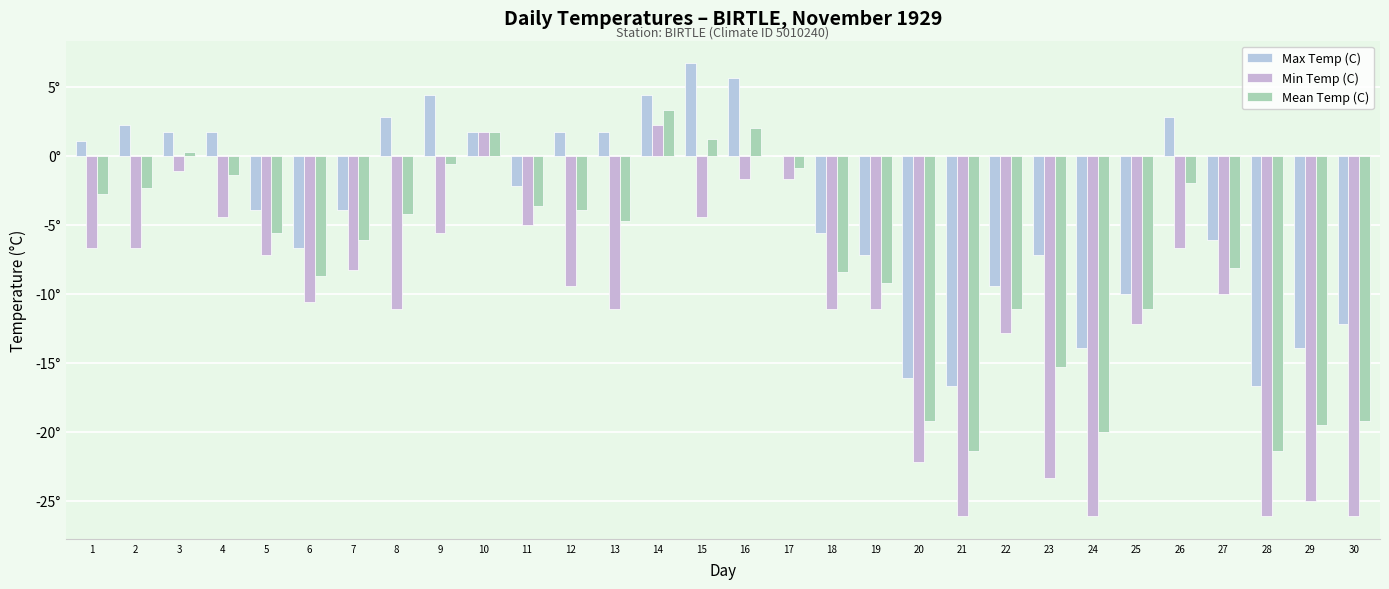

List the labels in order of Mean Temp (C) value, largest first.

14, 16, 10, 15, 3, 9, 17, 4, 26, 2, 1, 11, 12, 8, 13, 5, 7, 27, 18, 6, 19, 22, 25, 23, 20, 30, 29, 24, 21, 28